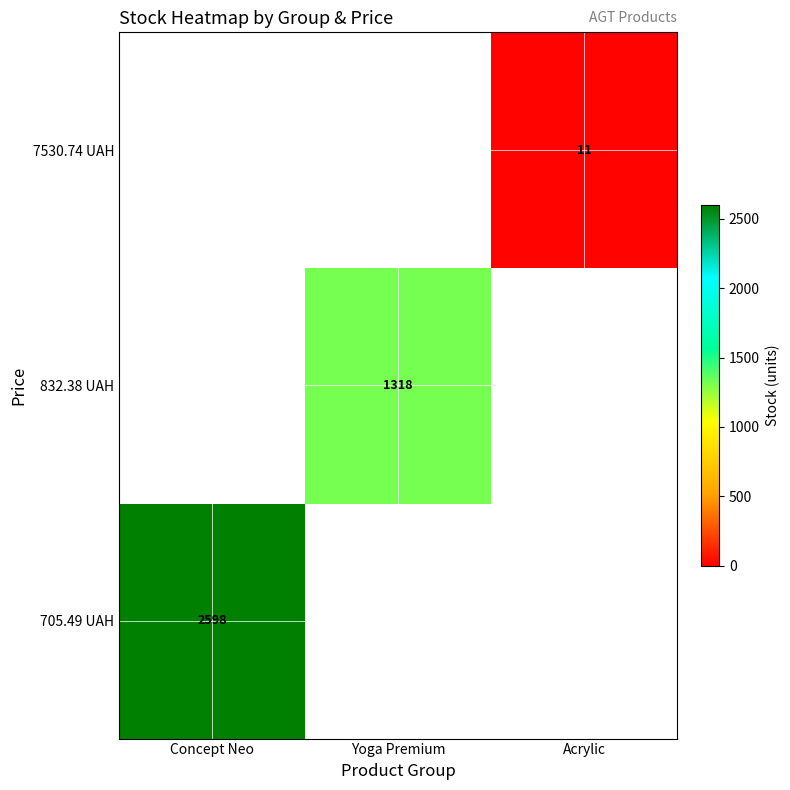

What is the minimum value shown in the chart?

11.0